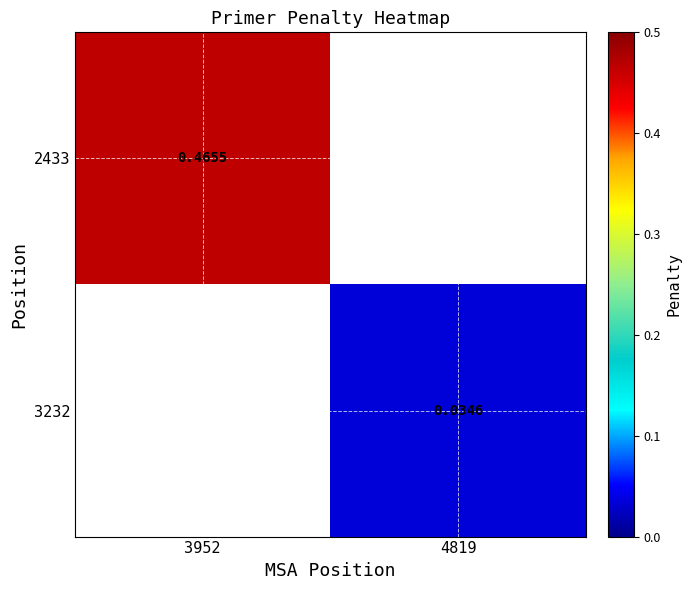

Which category has the highest value in the 2433 series?

3952